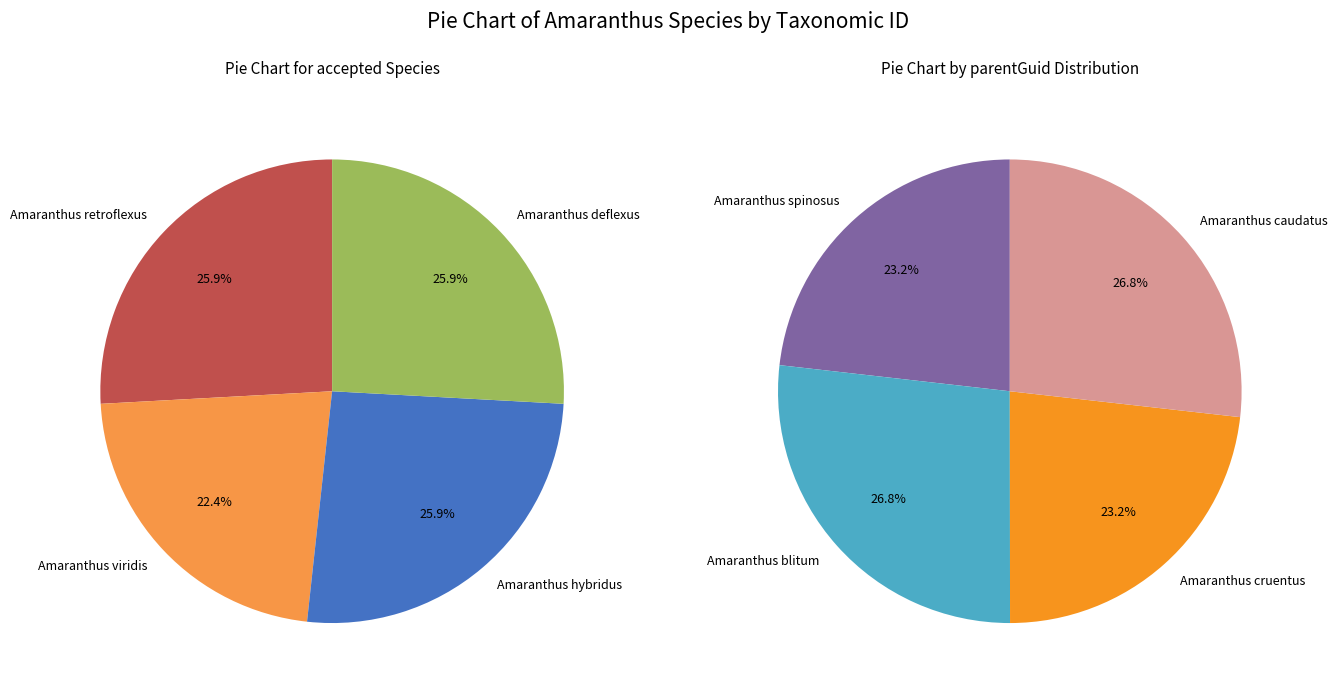

Is Amaranthus caudatus the majority of the pie?

No